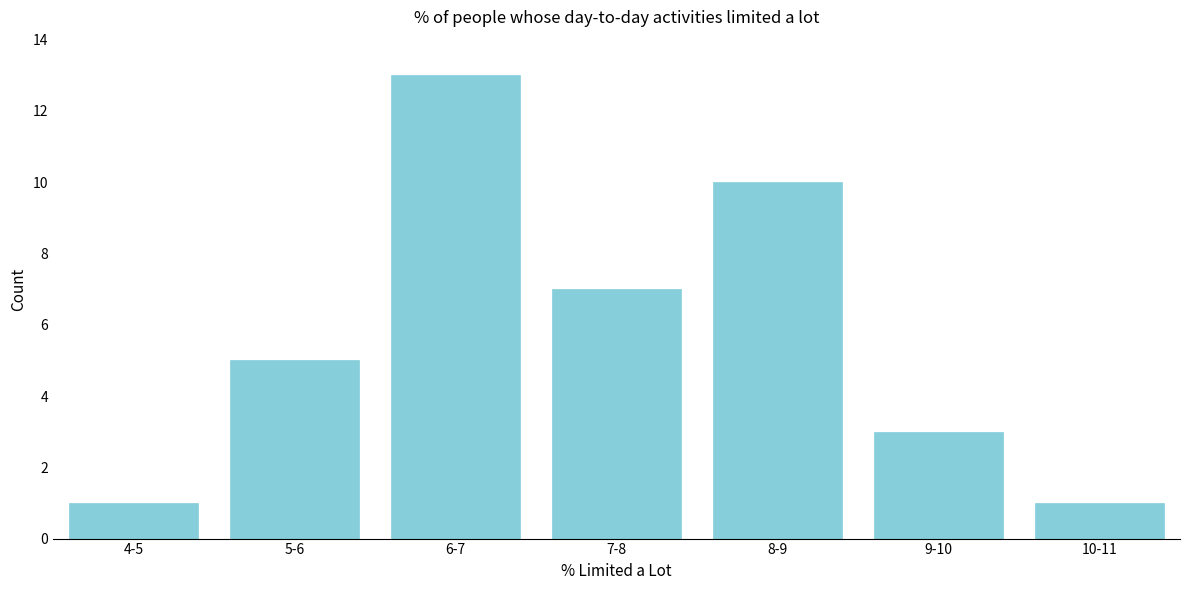

Reading right to left, extract all data points from this chart.

10-11=1	9-10=3	8-9=10	7-8=7	6-7=13	5-6=5	4-5=1